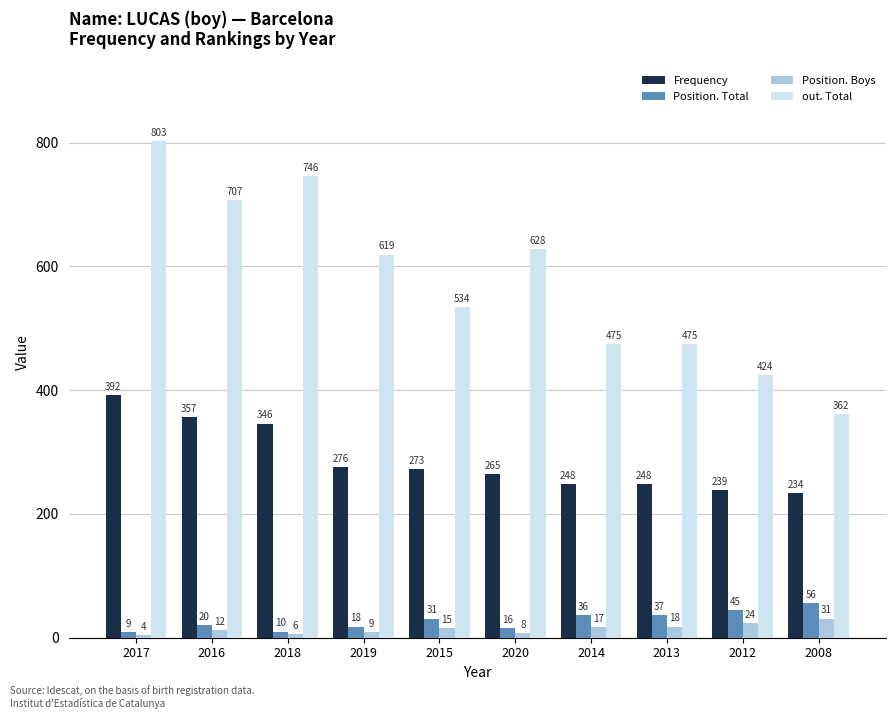

At which label is Position. Total closest to 32?

2015